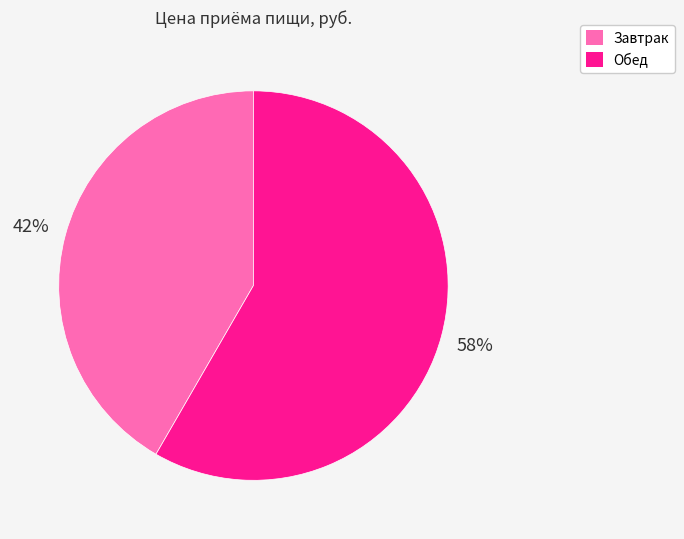

Which has a higher value, Обед or Завтрак?

Обед